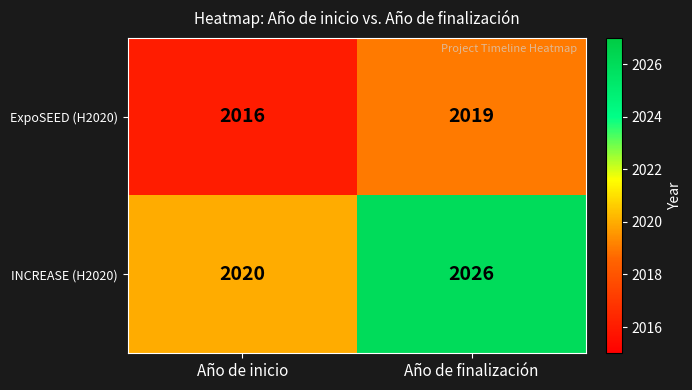

How many series are shown in this chart?

2